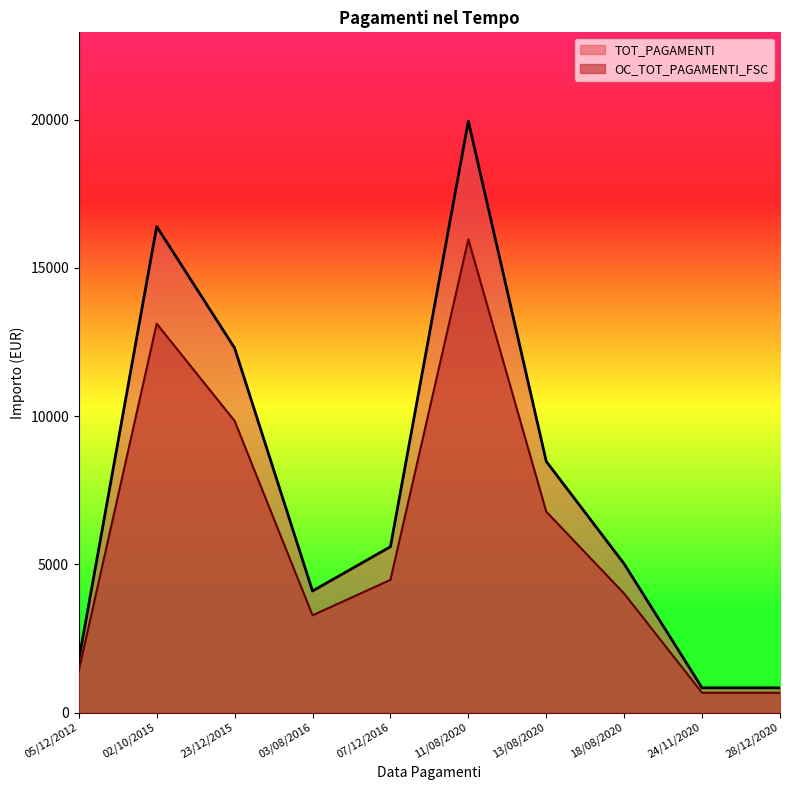

Which has a higher value, 02/10/2015 or 28/12/2020?

02/10/2015